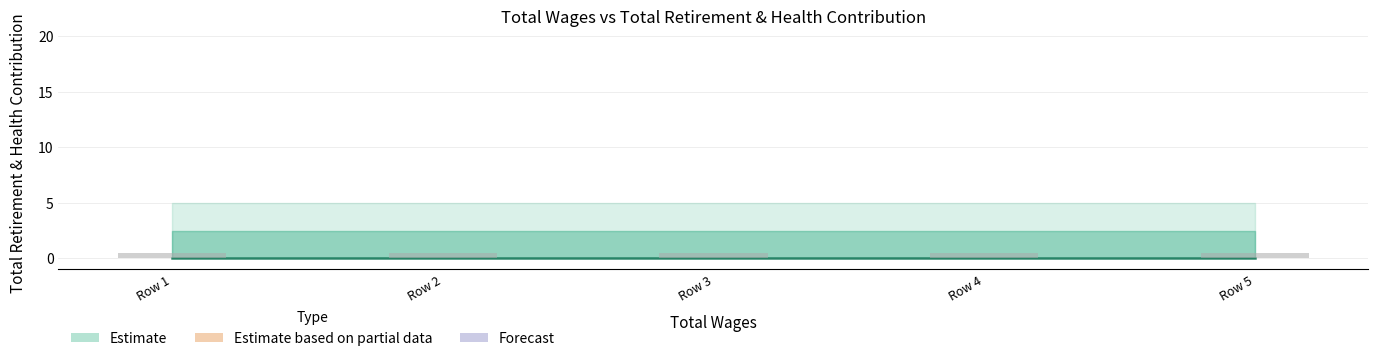

Does the chart contain any negative values?

No